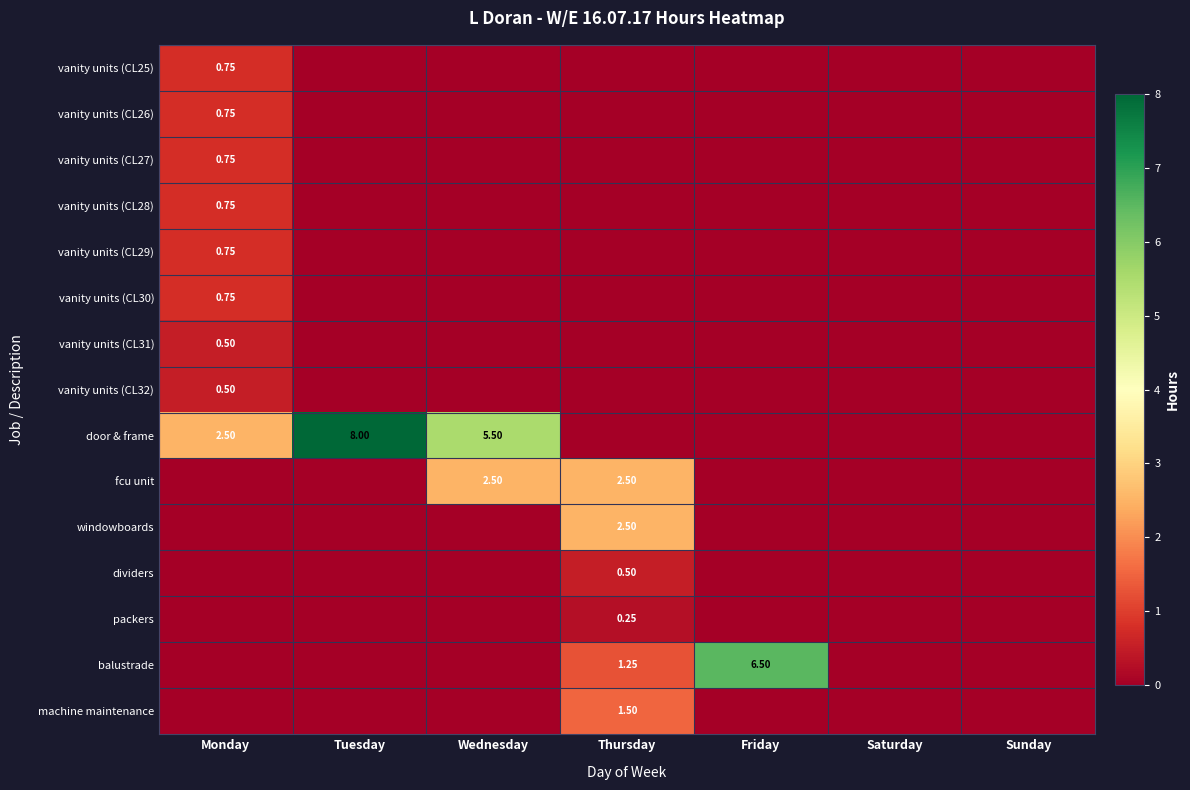

Is the value of vanity units (CL32) at Monday greater than the value of machine maintenance at Thursday?

No